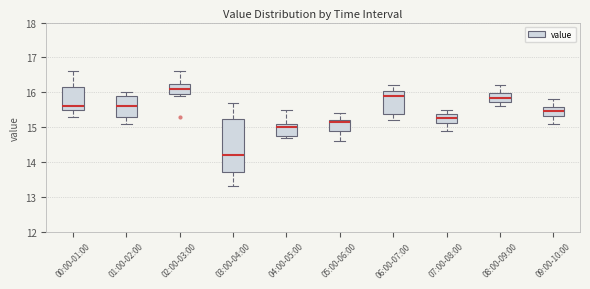

Reading left to right, transcribe this box plot: for each box, give where its median line is, the range the box spans, and where its two whiskers end, as read against the y-axis. The values are not printed on the chart, so give them approximately, as read against the axis.

00:00-01:00: median 15.6, box 15.5 to 16.2, whiskers 15.3 to 16.6
01:00-02:00: median 15.6, box 15.3 to 15.9, whiskers 15.1 to 16.0
02:00-03:00: median 16.1, box 16.0 to 16.3, whiskers 15.9 to 16.6
03:00-04:00: median 14.2, box 13.7 to 15.2, whiskers 13.3 to 15.7
04:00-05:00: median 15.0, box 14.8 to 15.1, whiskers 14.7 to 15.5
05:00-06:00: median 15.2 (just below the box's upper edge), box 14.9 to 15.2, whiskers 14.6 to 15.4
06:00-07:00: median 15.9, box 15.4 to 16.1, whiskers 15.2 to 16.2
07:00-08:00: median 15.3, box 15.1 to 15.4, whiskers 14.9 to 15.5
08:00-09:00: median 15.9, box 15.7 to 16.0, whiskers 15.6 to 16.2
09:00-10:00: median 15.5, box 15.3 to 15.6, whiskers 15.1 to 15.8